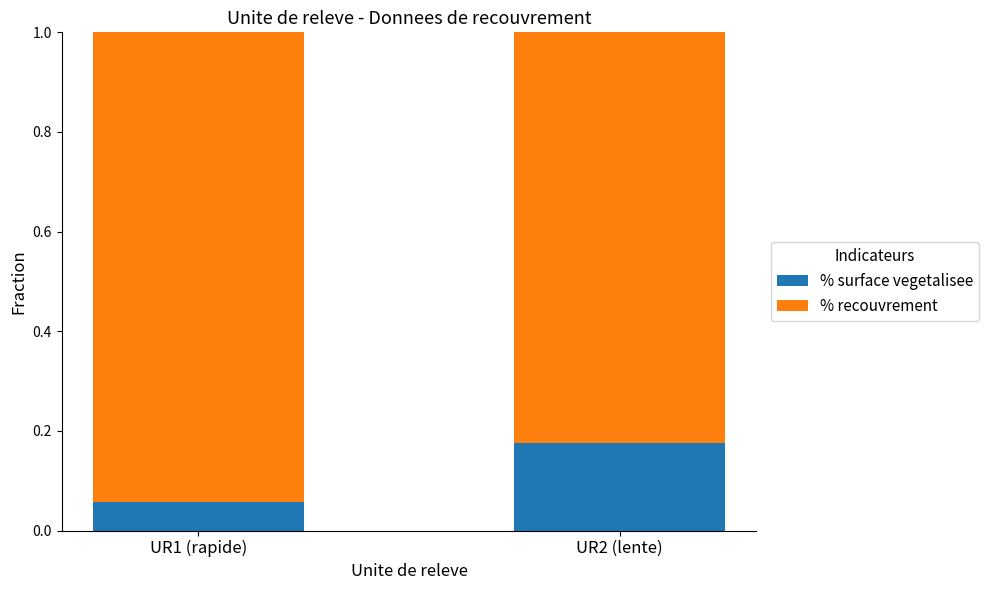

Rank the categories by % surface vegetalisee value from highest to lowest.

UR2 (lente), UR1 (rapide)